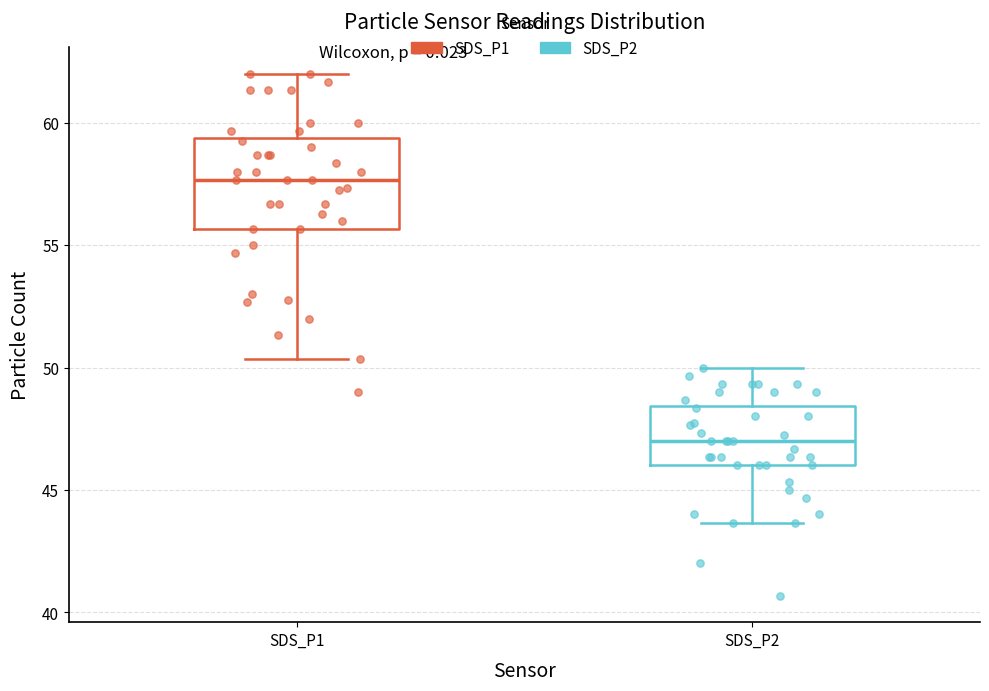

Reading left to right, transcribe this box plot: for each box, give where its median line is, the range the box spans, and where its two whiskers end, as read against the y-axis. The values are not printed on the chart, so give them approximately, as read against the axis.

SDS_P1: median 57.5, box 55.5 to 59.5, whiskers 50.5 to 62.0
SDS_P2: median 47.0, box 46.0 to 48.5, whiskers 43.5 to 50.0